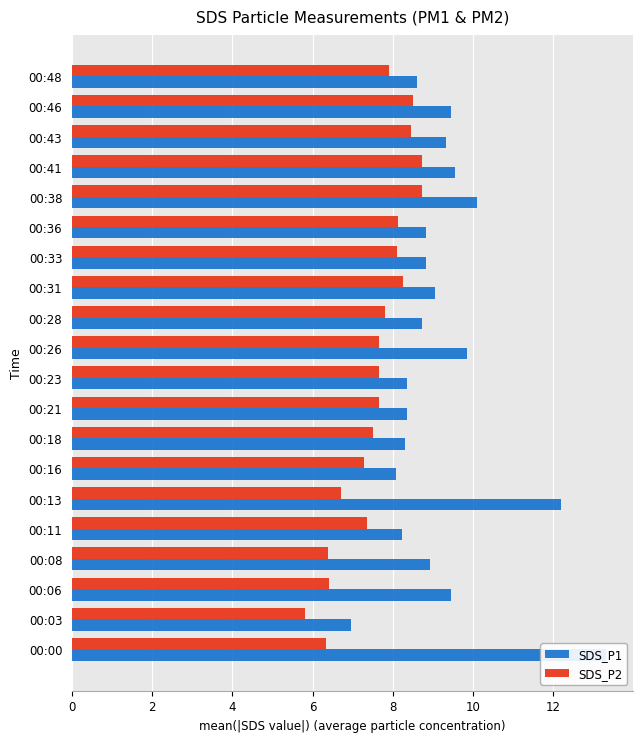

The value of SDS_P2 at 00:06 is 11.4. True or false?

False